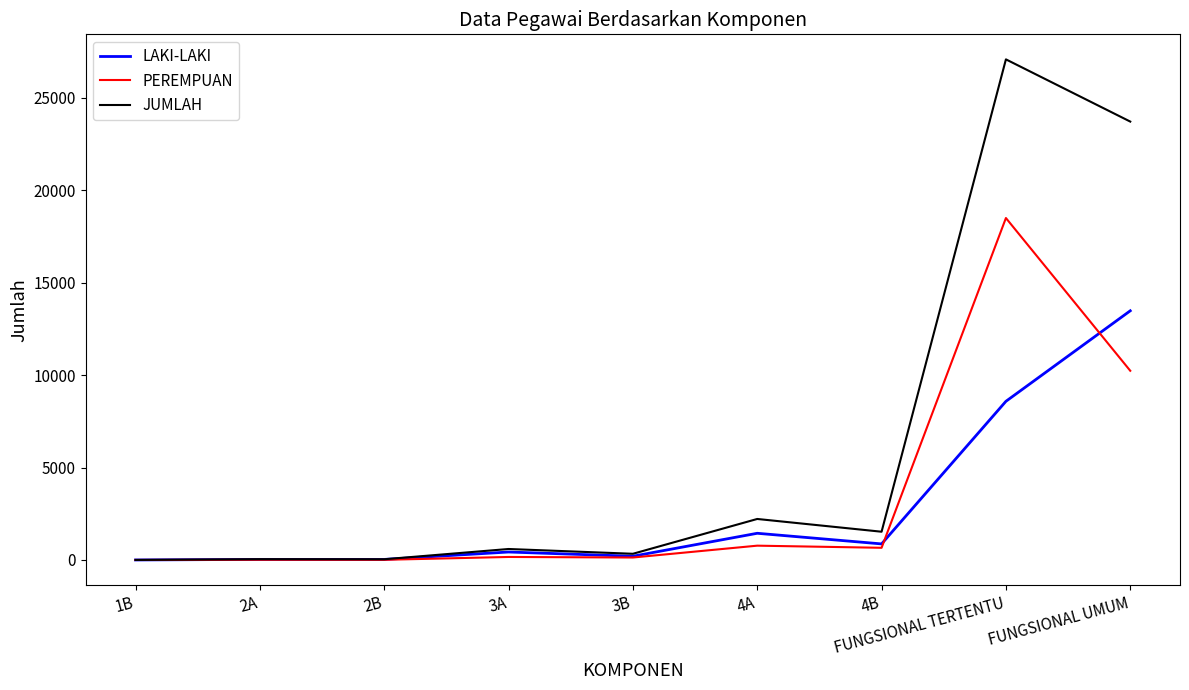

Which series has the largest total across all categories?

JUMLAH